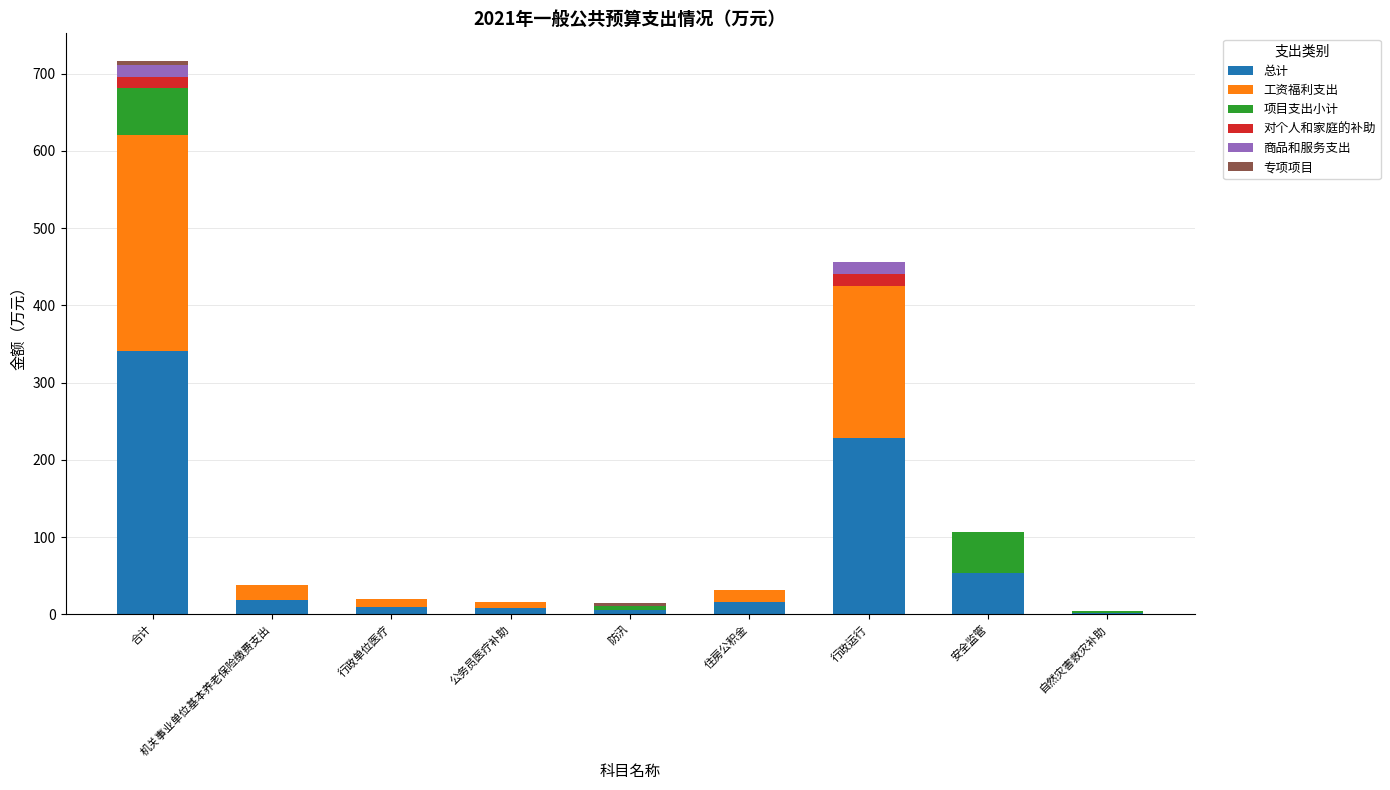

What is the total value across all series at 住房公积金?

31.5